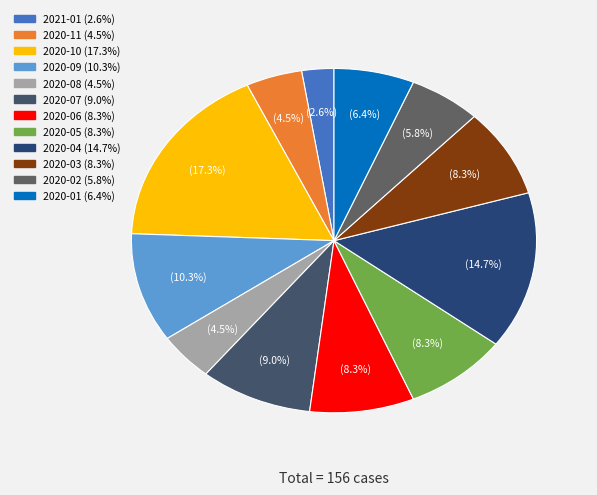

To the nearest percent, what is the average slice percentage?

8%